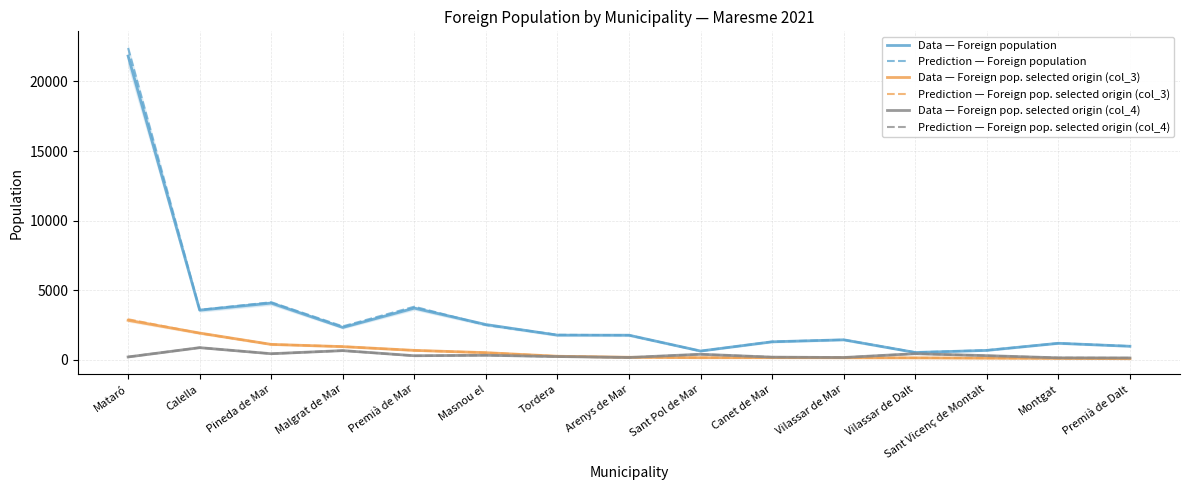

The Prediction — Foreign pop. selected origin (col_3) series shows 960.8 at Malgrat de Mar. True or false?

True